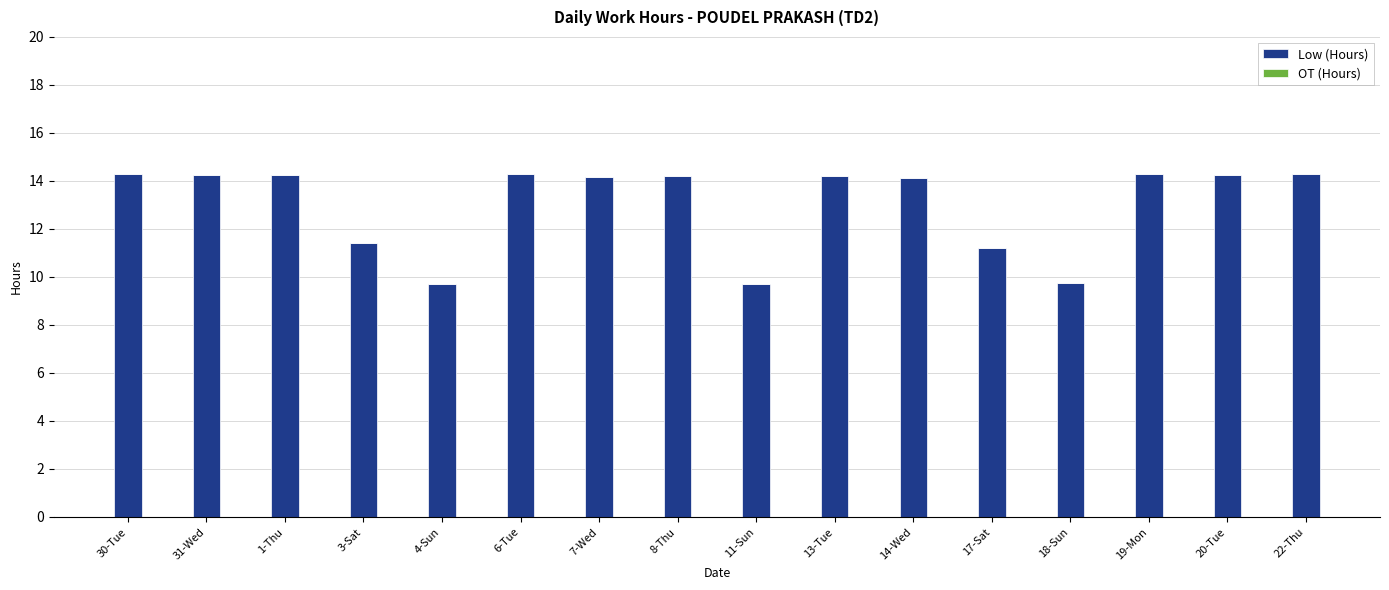

What is the smallest value displayed?

9.7